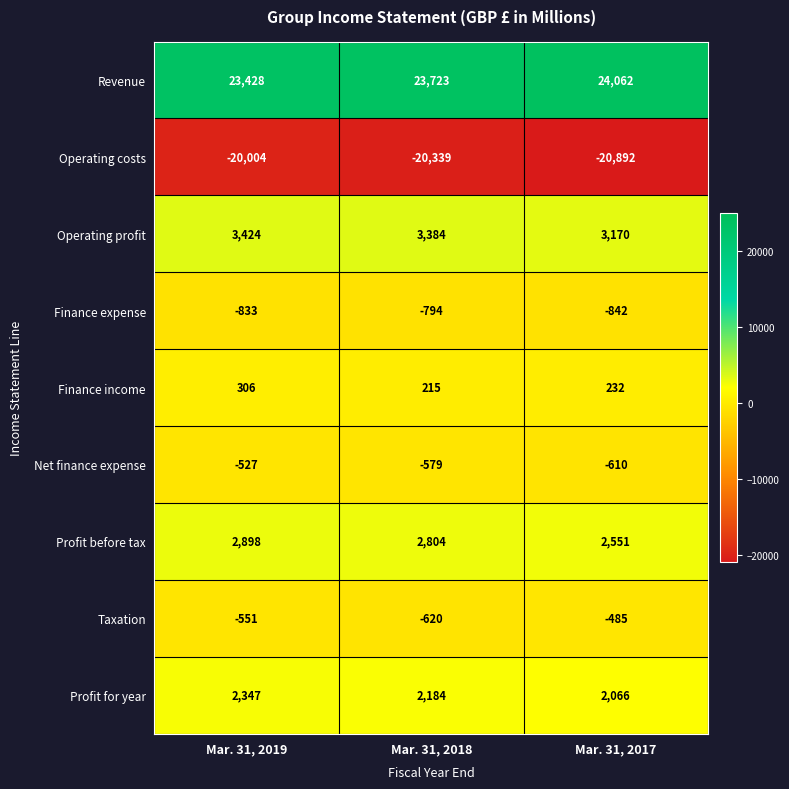

What is the sum of all Revenue values?

71213